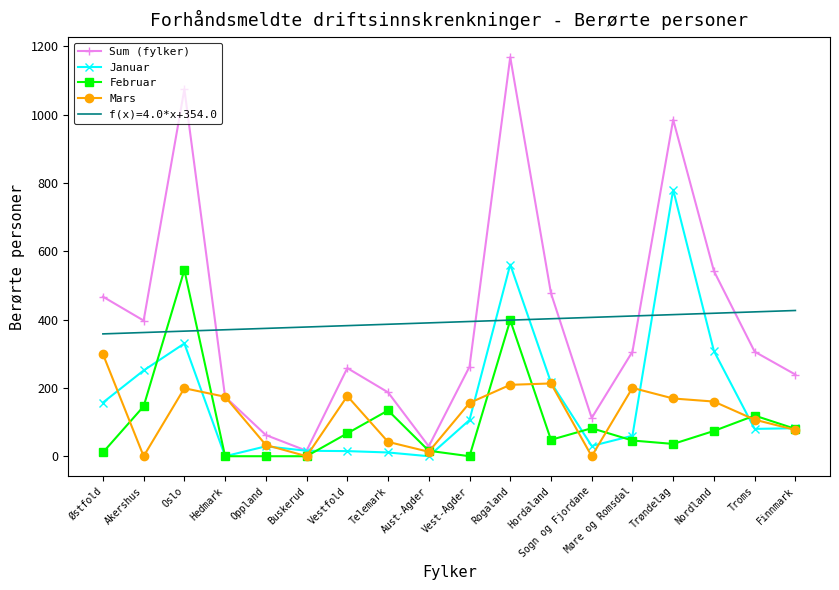

True or false: Februar and Sum (fylker) cross at least once.

False